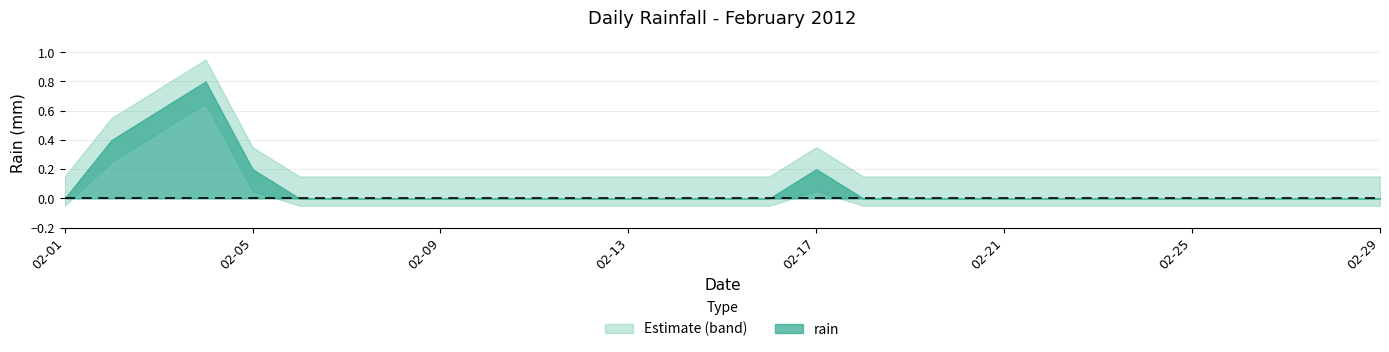

True or false: the data shows -0.3 at 2012-02-19.

False